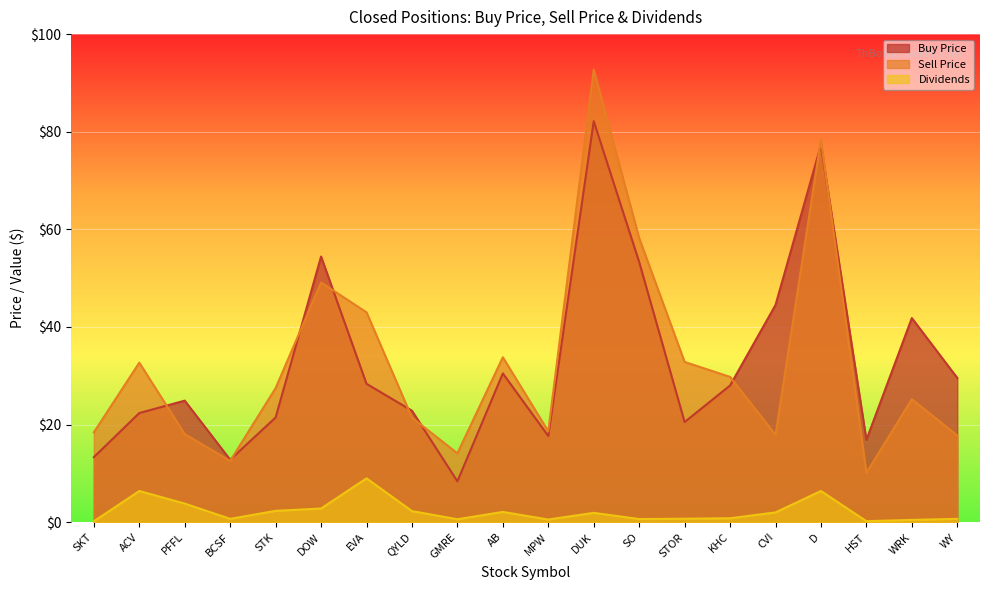

Does the chart display data point markers on the line(s)?

No